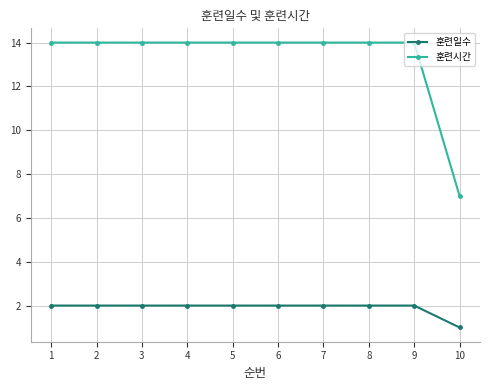

At 4, list the series in order from largest to smallest.

훈련시간, 훈련일수